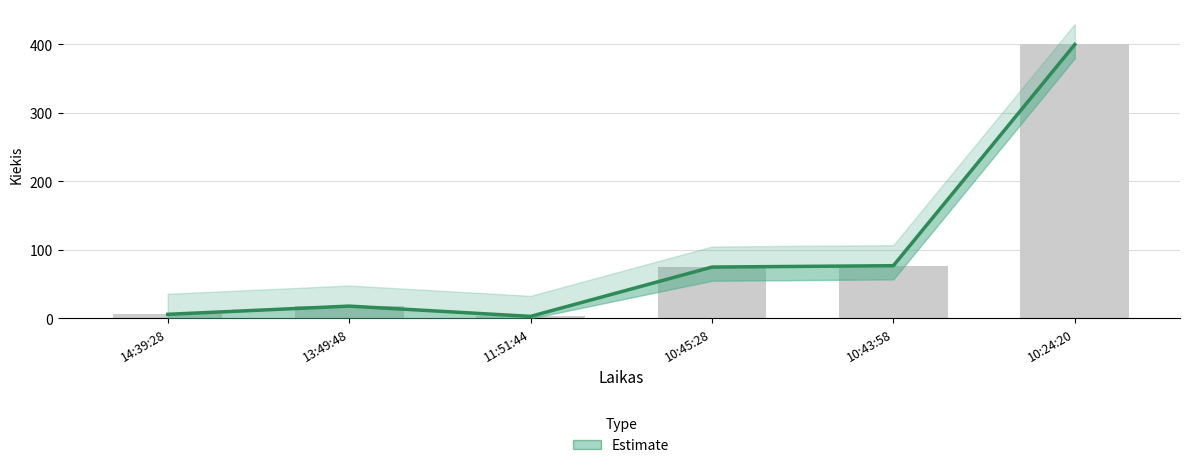

The value at 10:45:28 is 75. True or false?

True